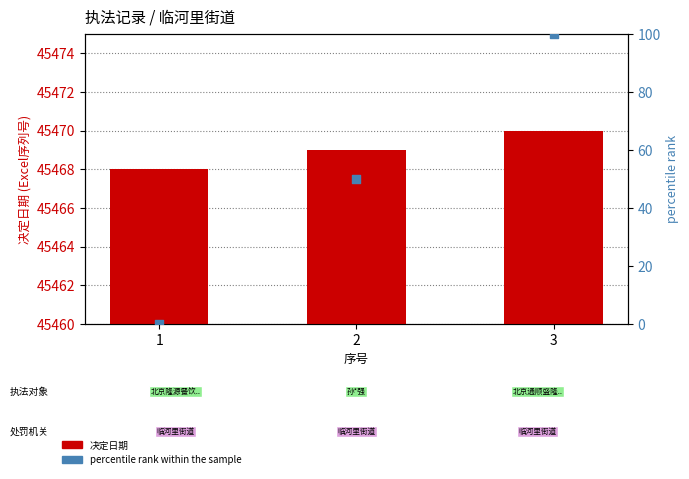

At how many categories does at least one series exceed 12516?

3